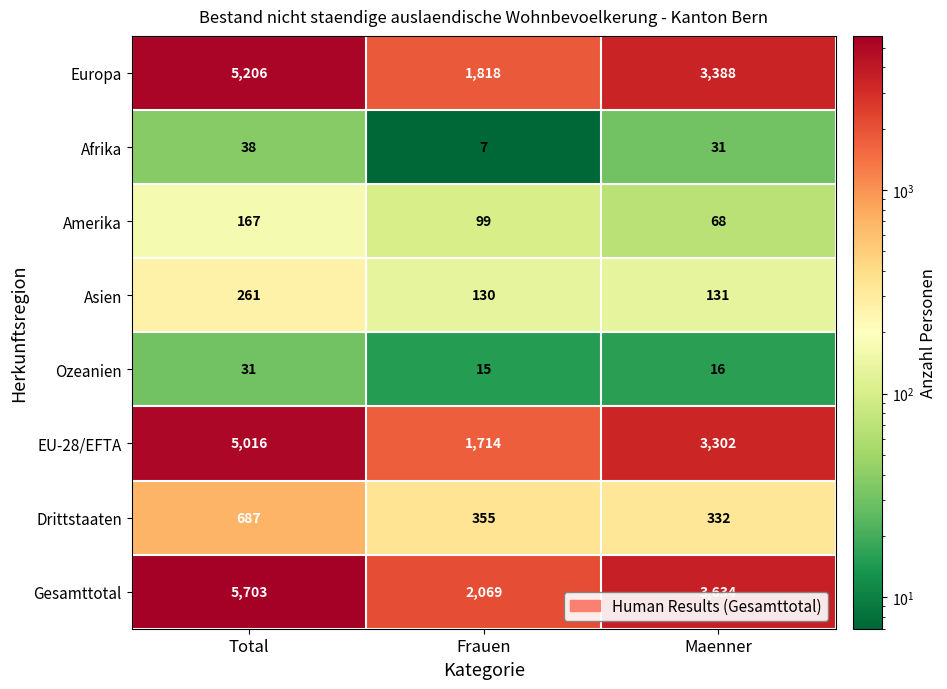

Reading left to right, list all the values displayed in this chart.

Europa: 5206	1818	3388
Afrika: 38	7	31
Amerika: 167	99	68
Asien: 261	130	131
Ozeanien: 31	15	16
EU-28/EFTA: 5016	1714	3302
Drittstaaten: 687	355	332
Gesamttotal: 5703	2069	3634